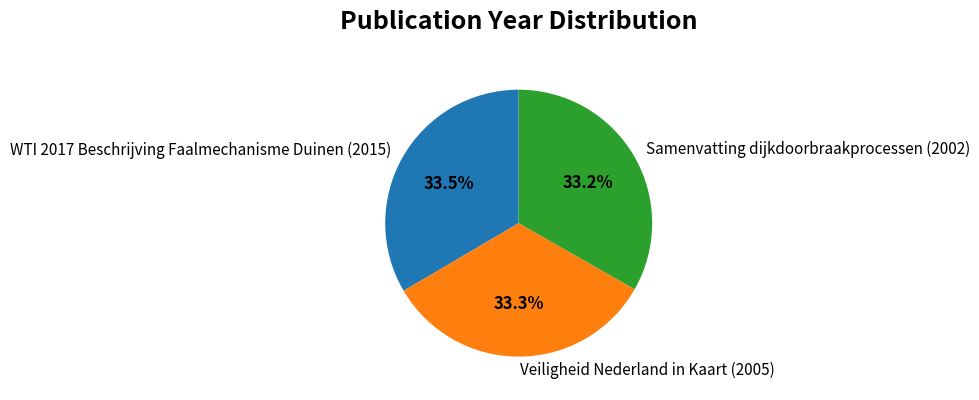

True or false: Samenvatting dijkdoorbraakprocessen (2002) accounts for 23% of the total.

False